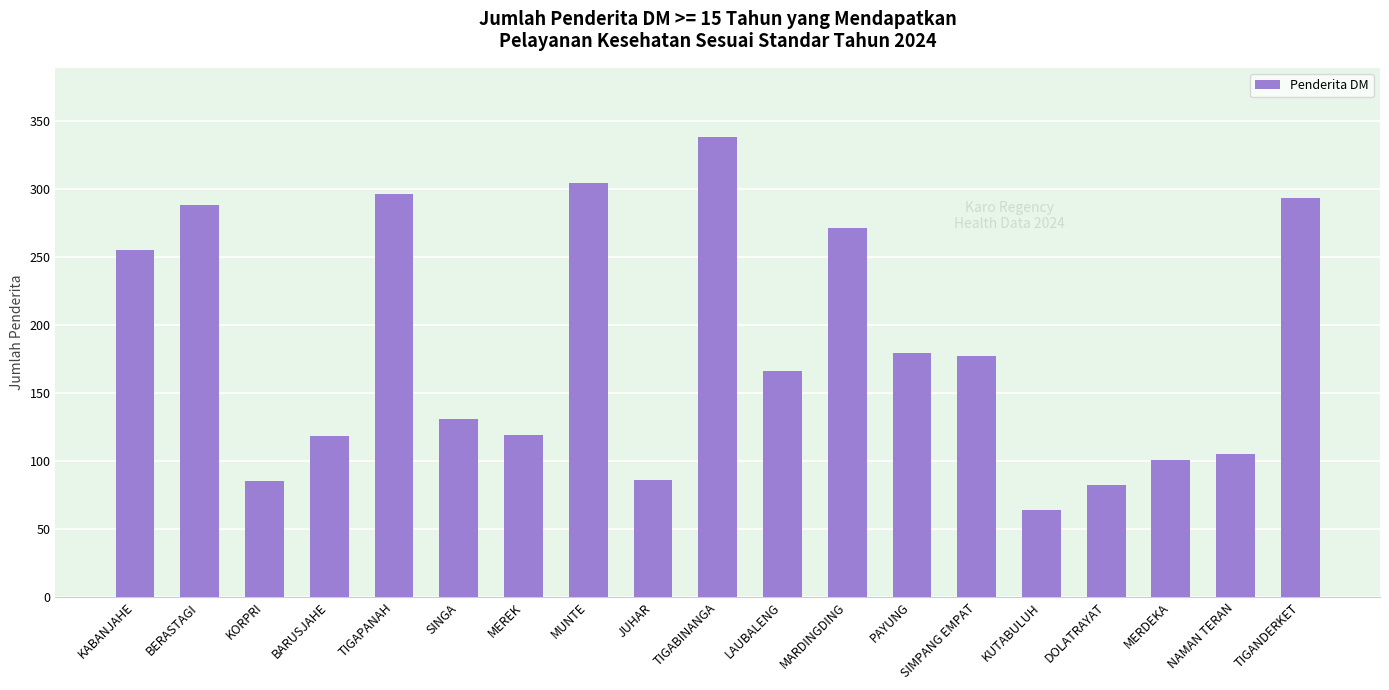

What is the average value?

182